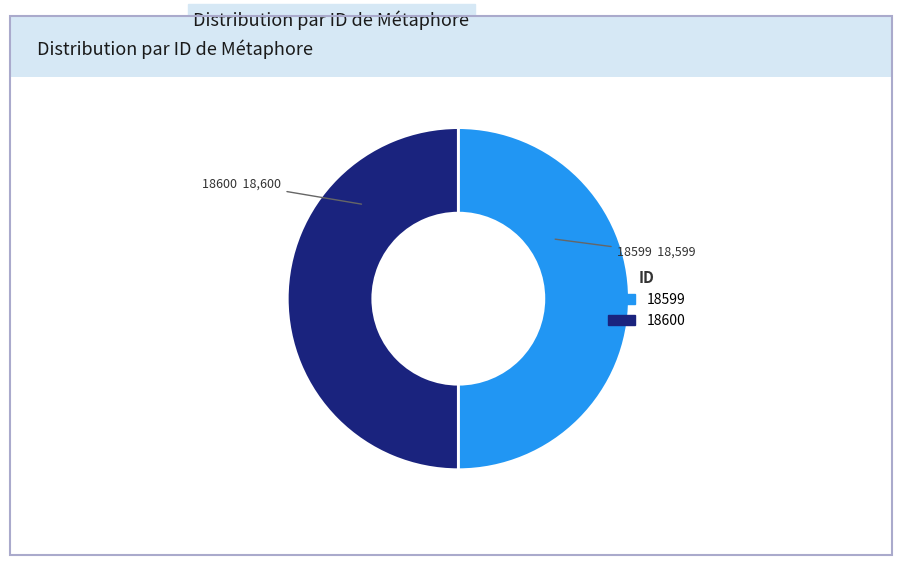

How many segments does this pie chart have?

2